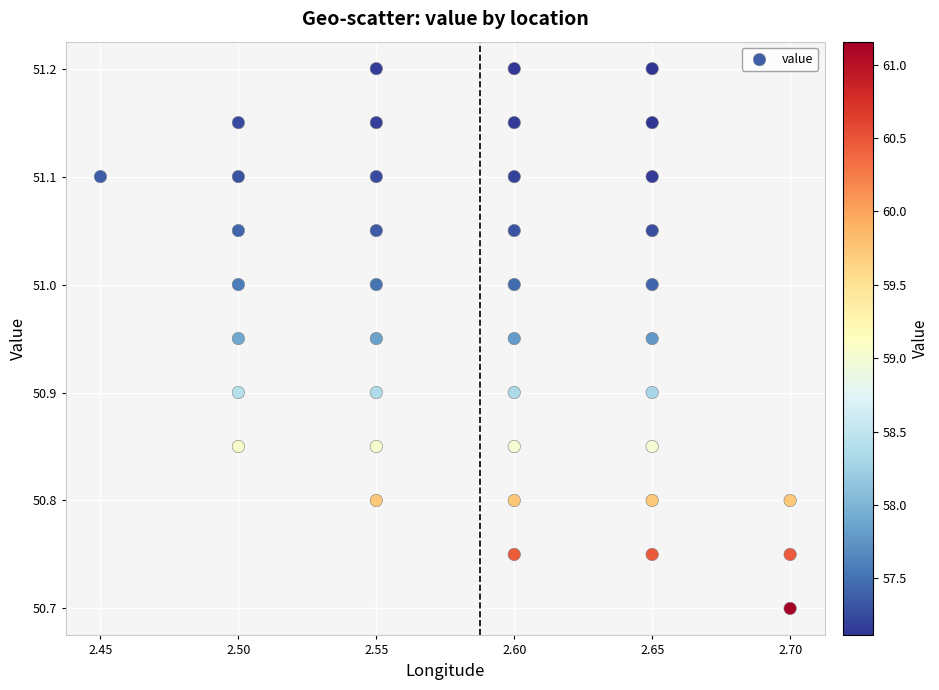

What Y value in the scatter plot is closest to 50?

50.7